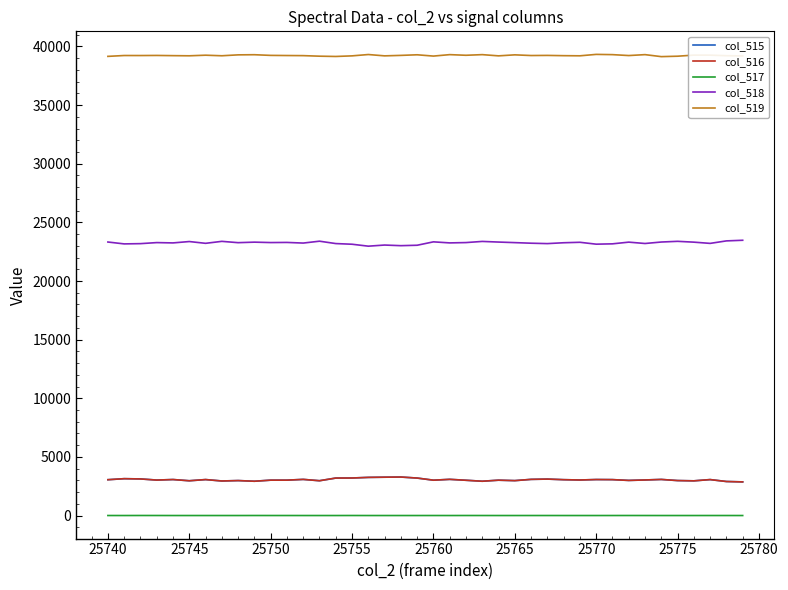

Which series has the largest total across all categories?

col_519